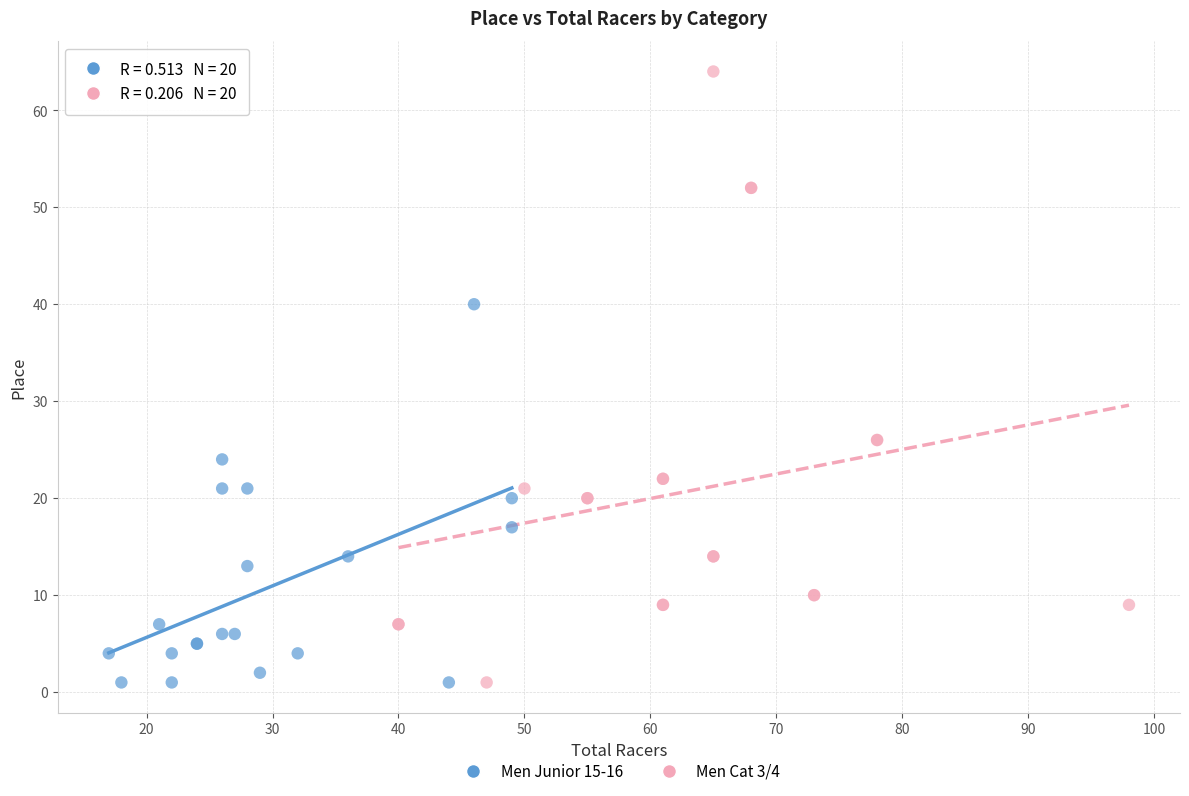

What are all the series names shown in the legend?

Men Junior 15-16, Men Cat 3/4